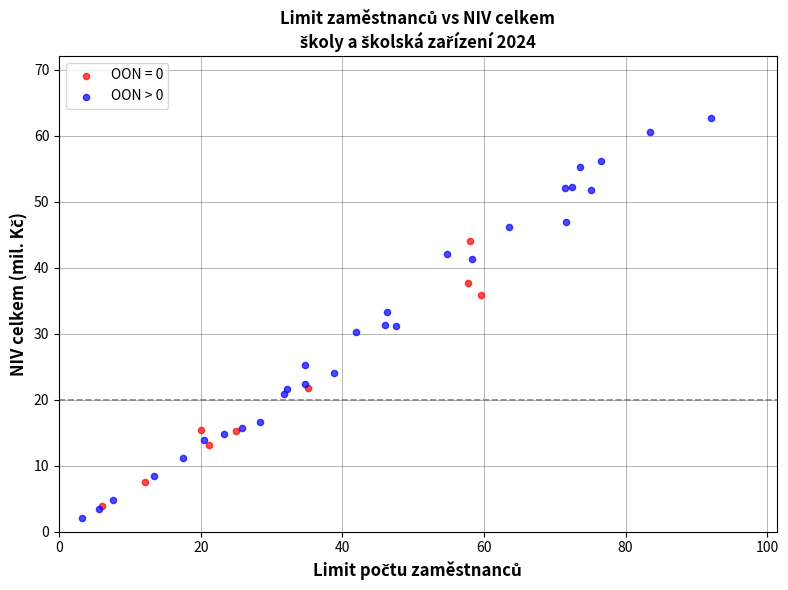

Which series has the largest Y range (max minus min)?

OON > 0